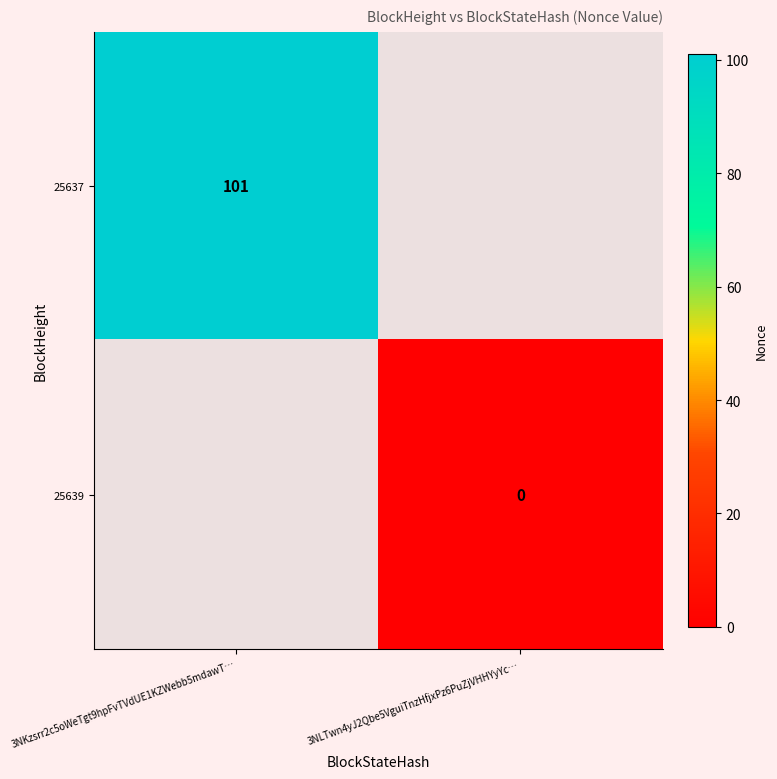

Is the value of 25637 at 3NKzsrr2c5oWeTgt9hpFvTVdUE1KZWebb5mdawT… greater than the value of 25639 at 3NLTwn4yJ2Qbe5VguiTnzHfjxPz6PuZjVHHYyYc…?

Yes